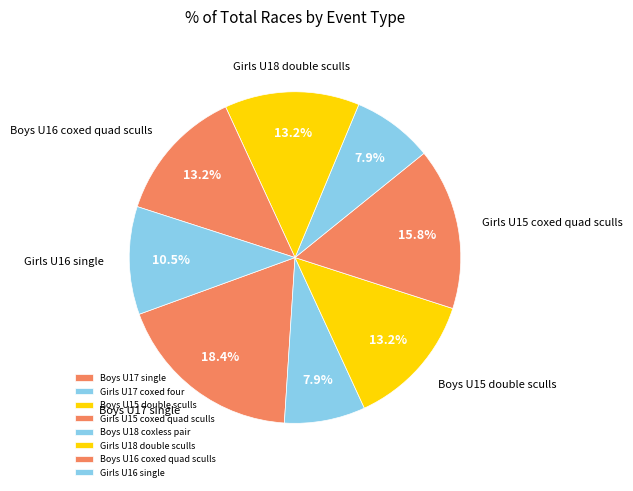

How much of the chart is everything except Girls U17 coxed four?

92.1%